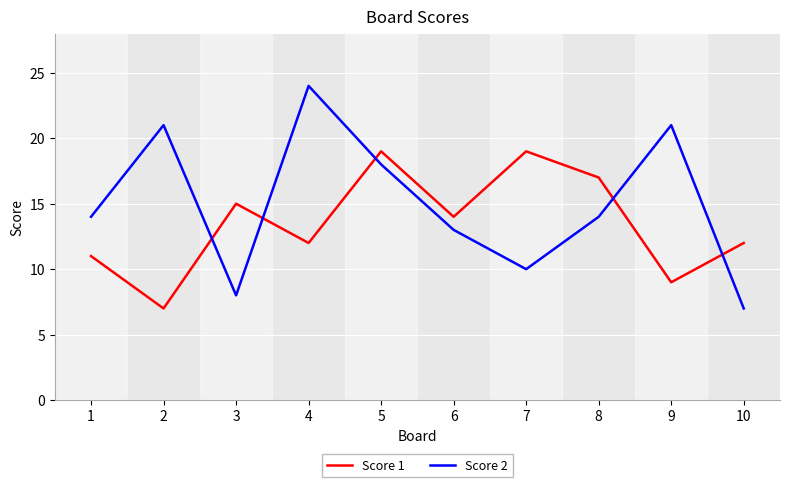

How many lines are shown in the chart?

2